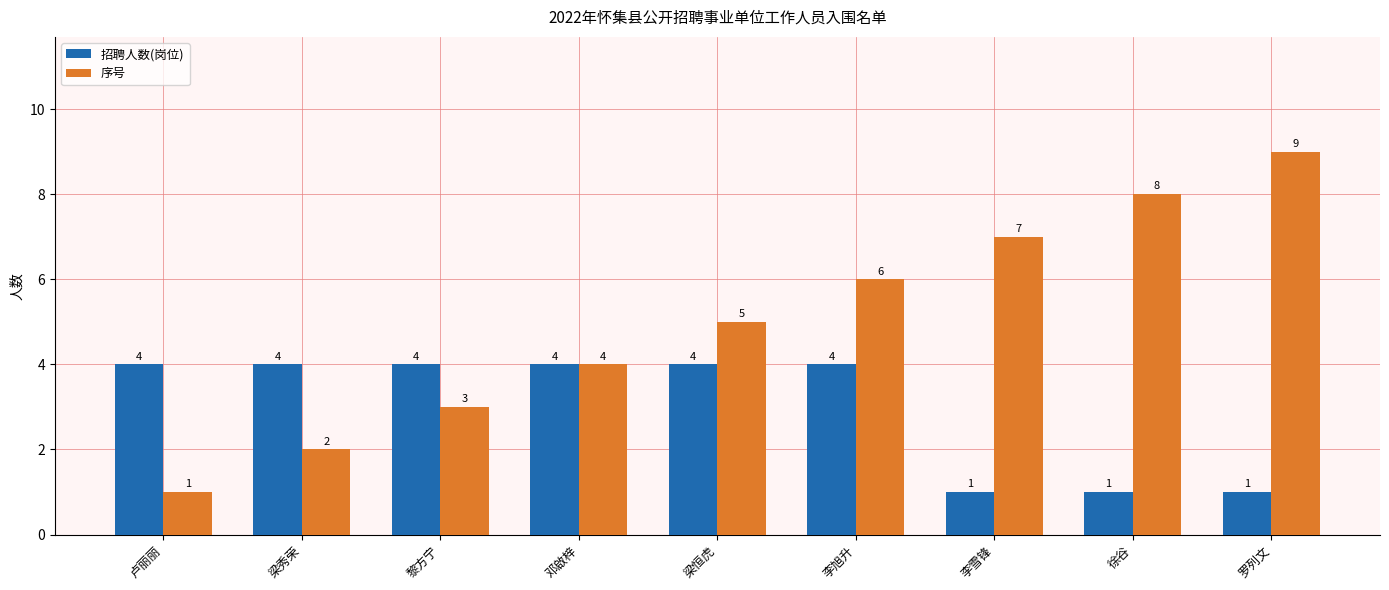

Reading left to right, what are all the values shown in this chart?

招聘人数(岗位): 4	4	4	4	4	4	1	1	1
序号: 1	2	3	4	5	6	7	8	9